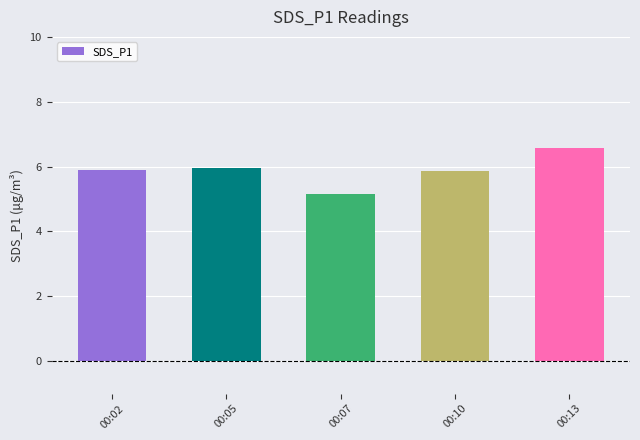

Reading left to right, transcribe all the data shown in this chart.

00:02=5.9	00:05=6.0	00:07=5.2	00:10=5.9	00:13=6.6